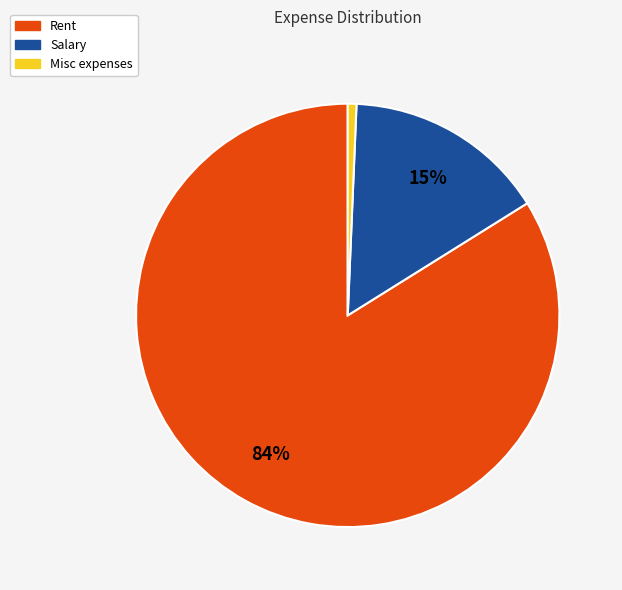

Count the number of slices in the pie.

3